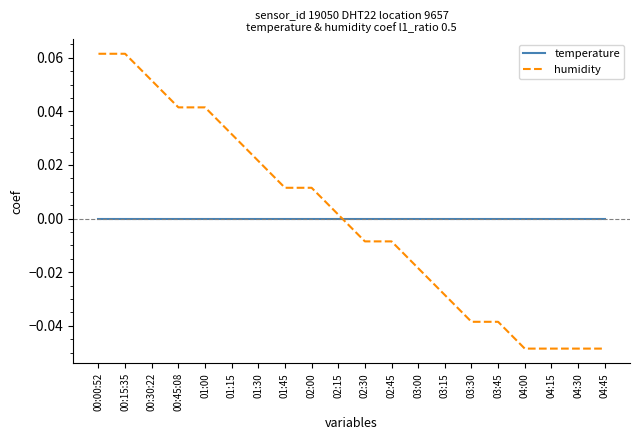

Rank the series at 01:30 from lowest to highest value.

temperature, humidity